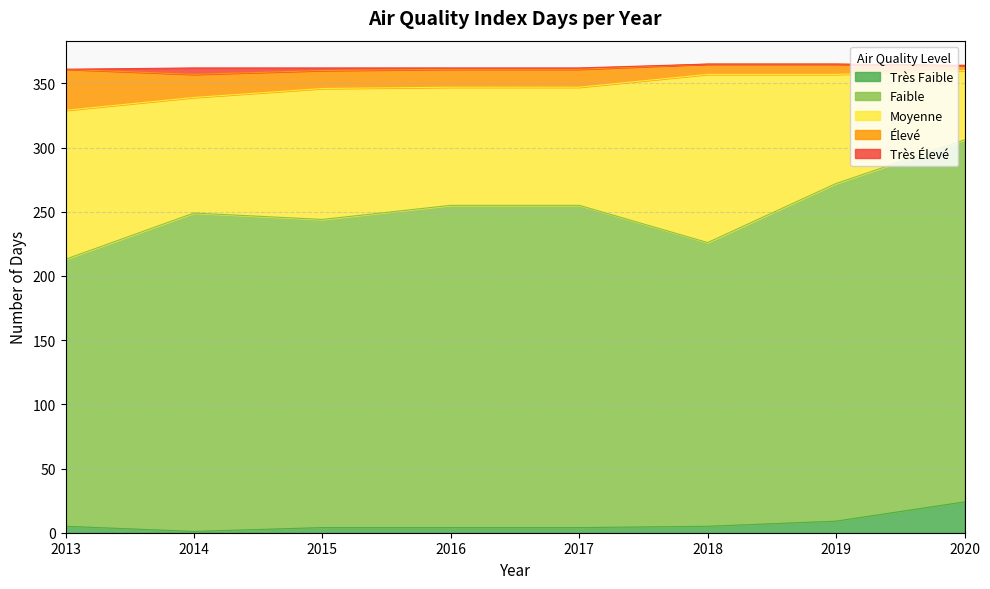

What is the sum of the ind_jour_qa_faible values at 2014 and 2019?

511